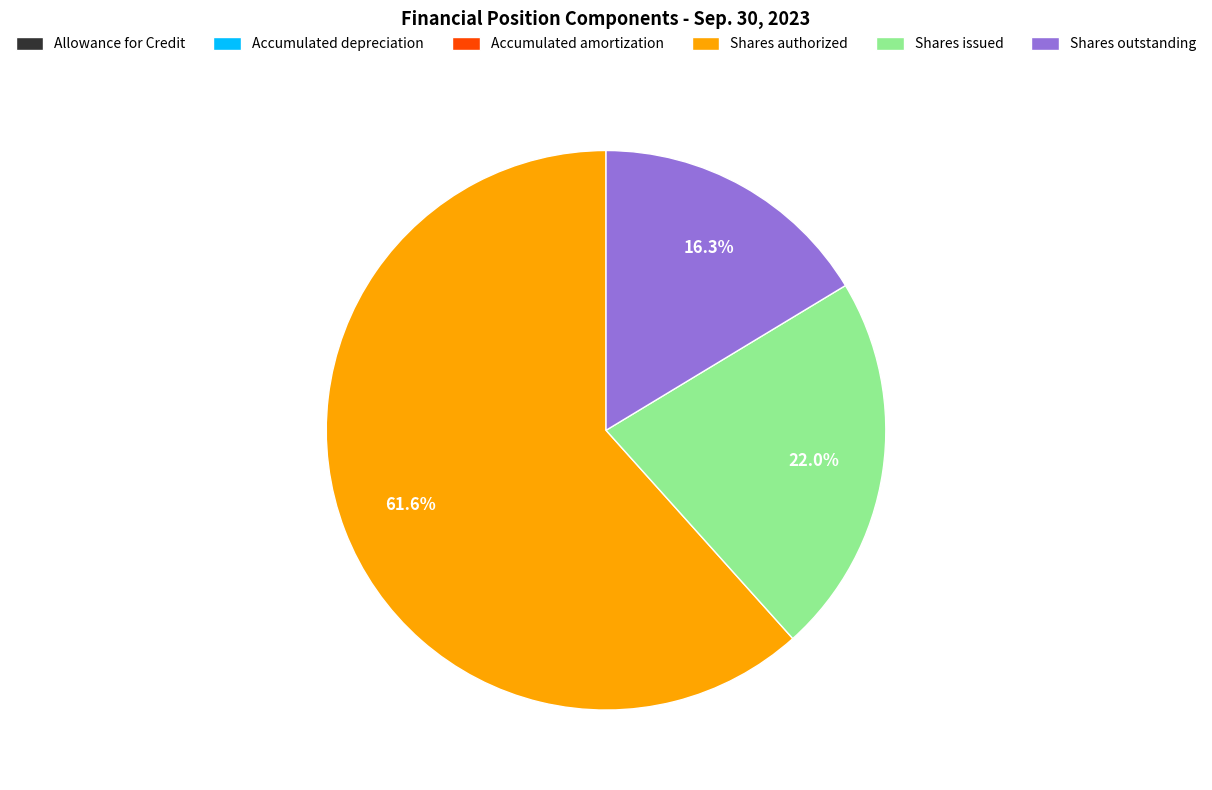

What percentage do Shares outstanding and Shares authorized together represent?

78.0%